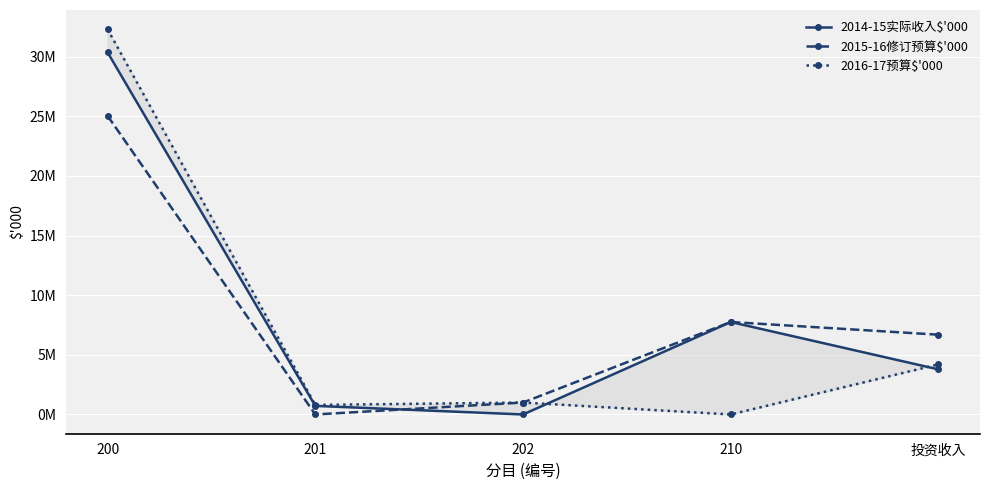

True or false: 2015-16修订预算$'000 and 2016-17预算$'000 intersect in this chart.

False